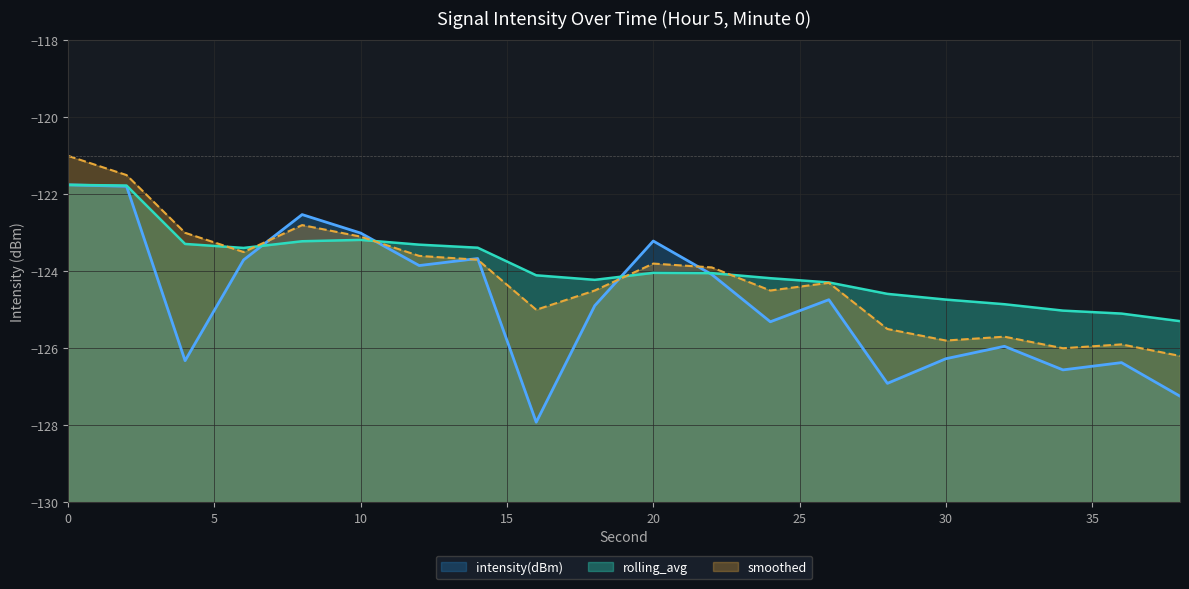

Between 28 and 32, which series saw the biggest shift?

intensity(dBm)